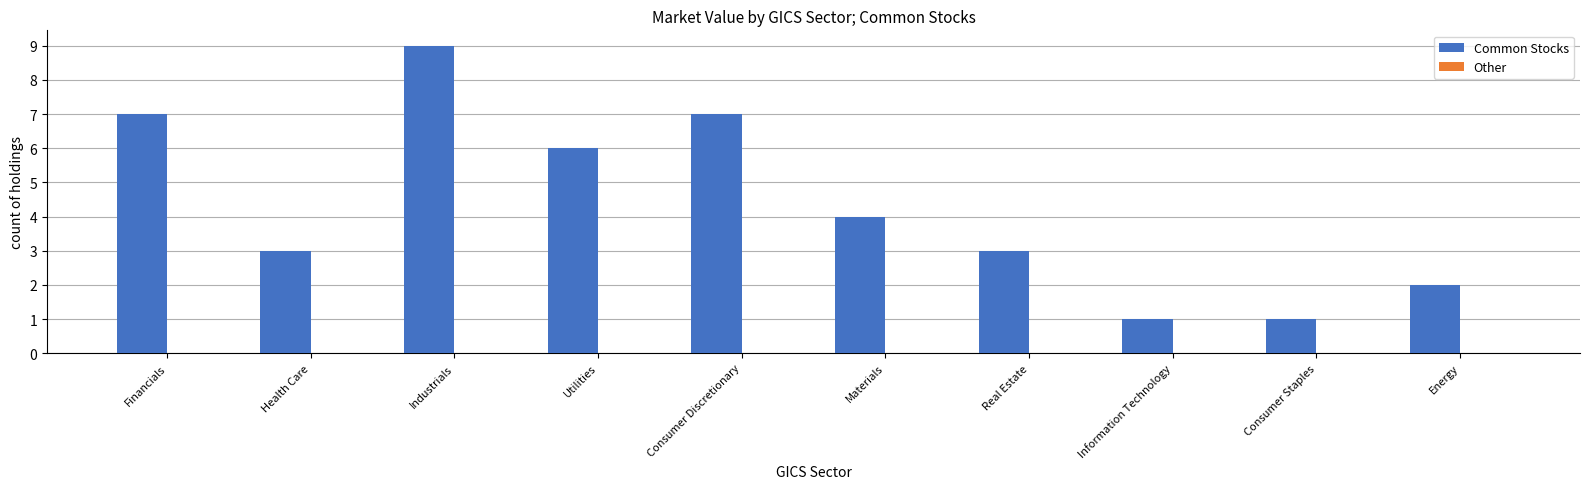

Which has a higher value, Industrials or Utilities?

Industrials